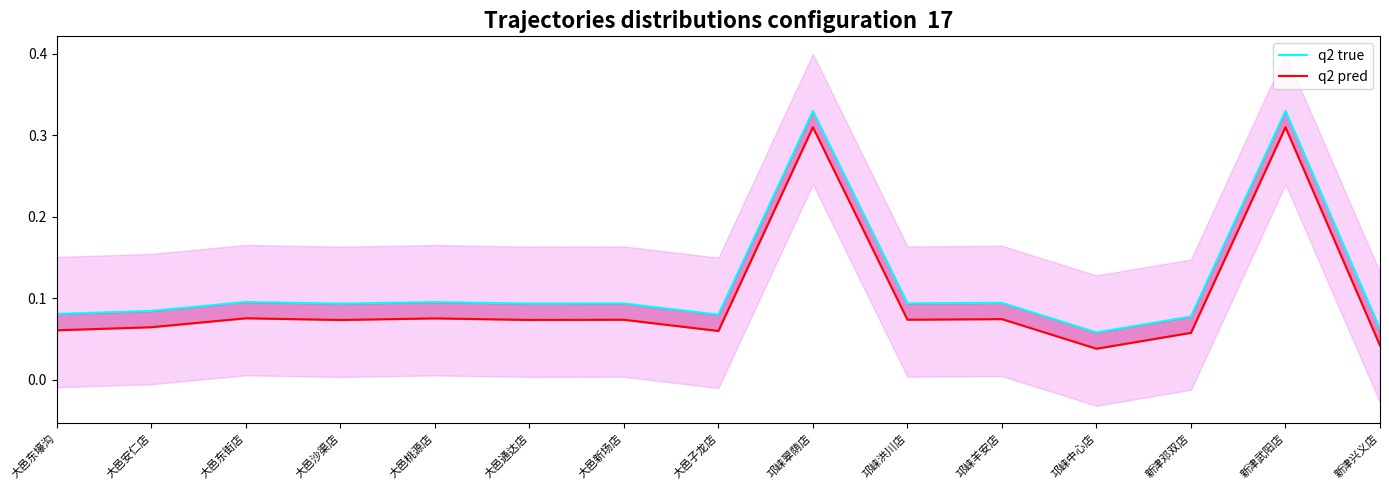

True or false: q2 true and q2 pred intersect in this chart.

False